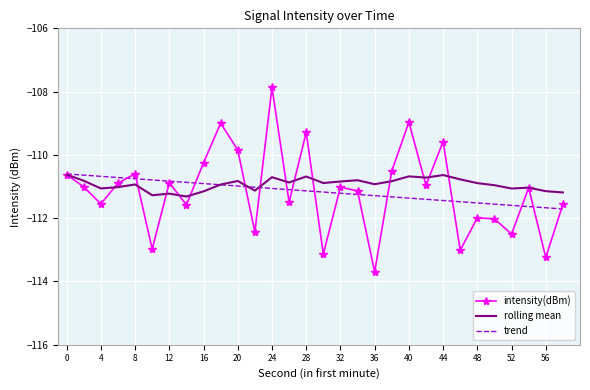

Which series has the widest spread of values?

intensity(dBm)